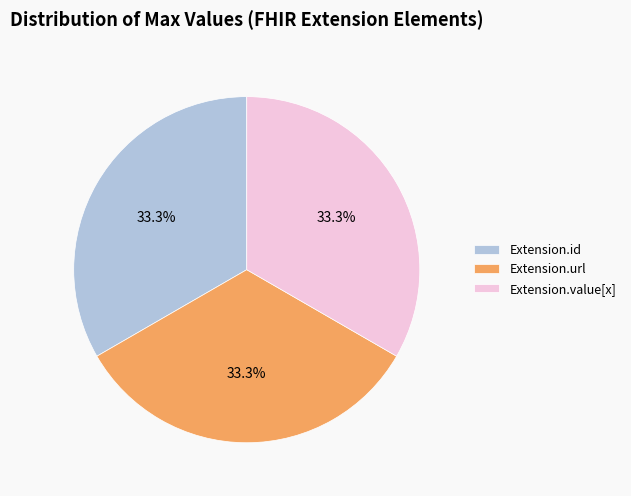

What is the ratio of the value at Extension.id to the value at Extension.value[x]?

1.0